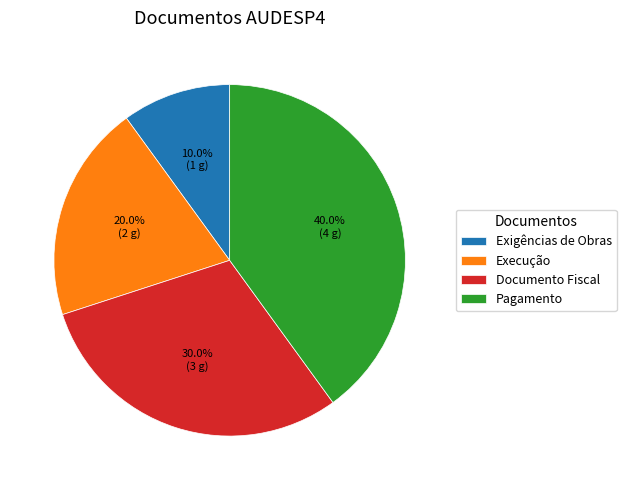

What is the smallest slice in the pie chart?

Exigências de Obras